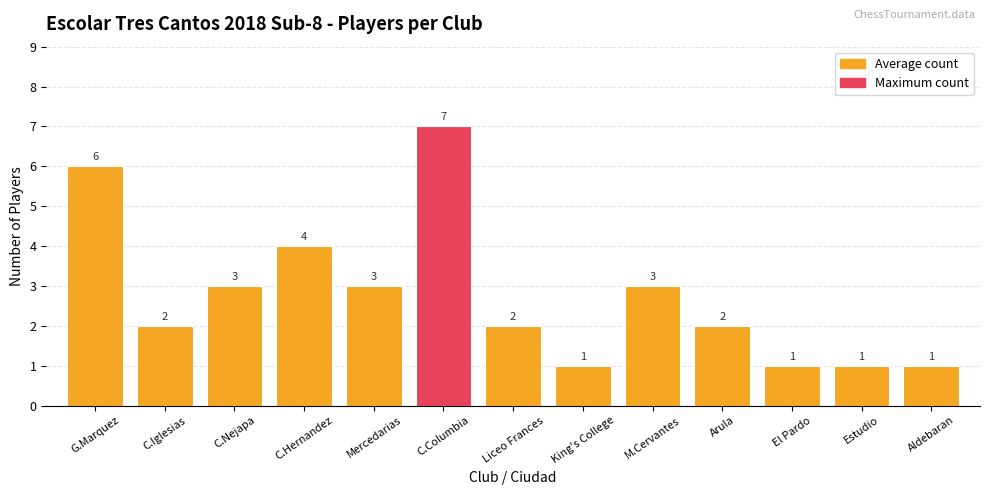

What is the label of the 1st bar from the left?

G.Marquez